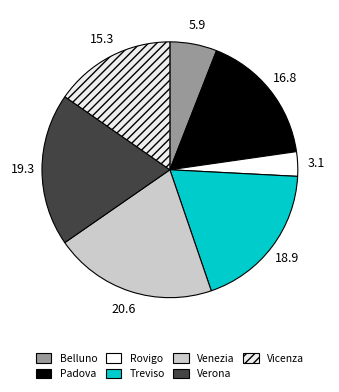

What percentage is NOT represented by Verona?

80.7%